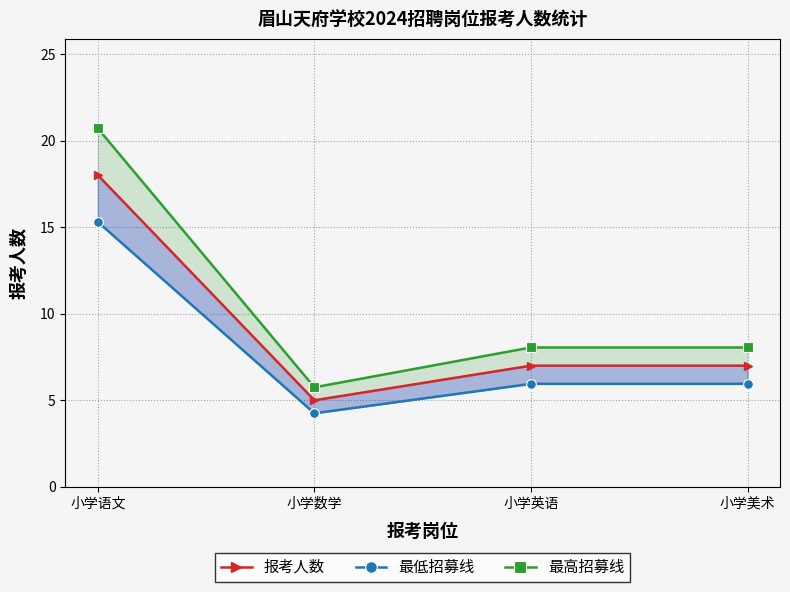

What is the approximate value of 报考人数 at 小学数学?

5.0